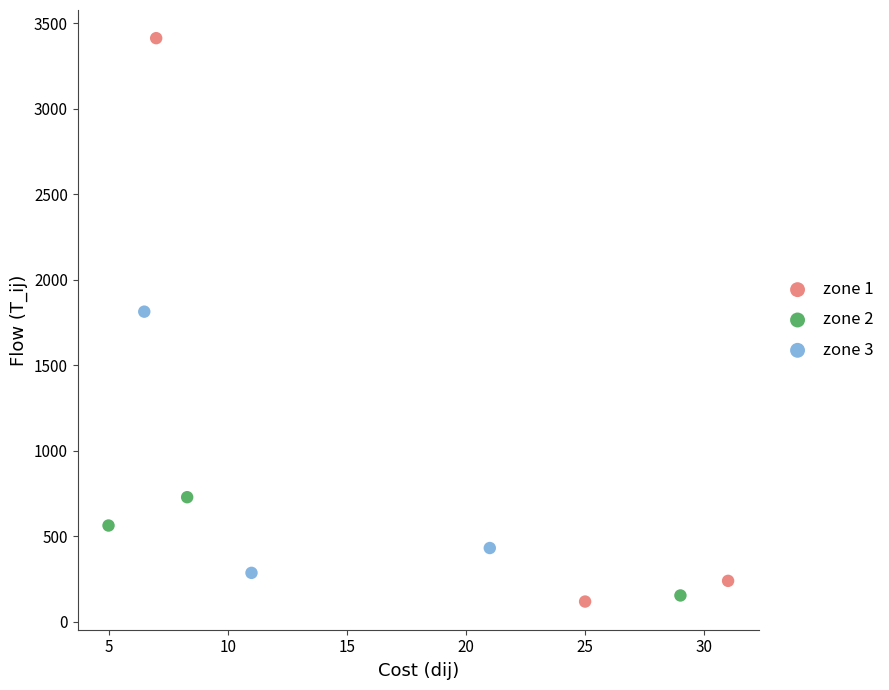

Which series reaches the maximum Y coordinate?

zone 1